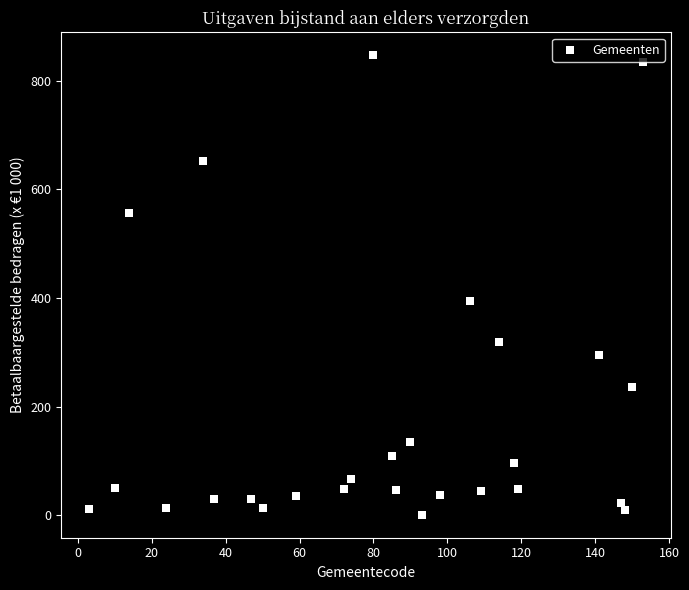

What Y value in the scatter plot is closest to 424?

395